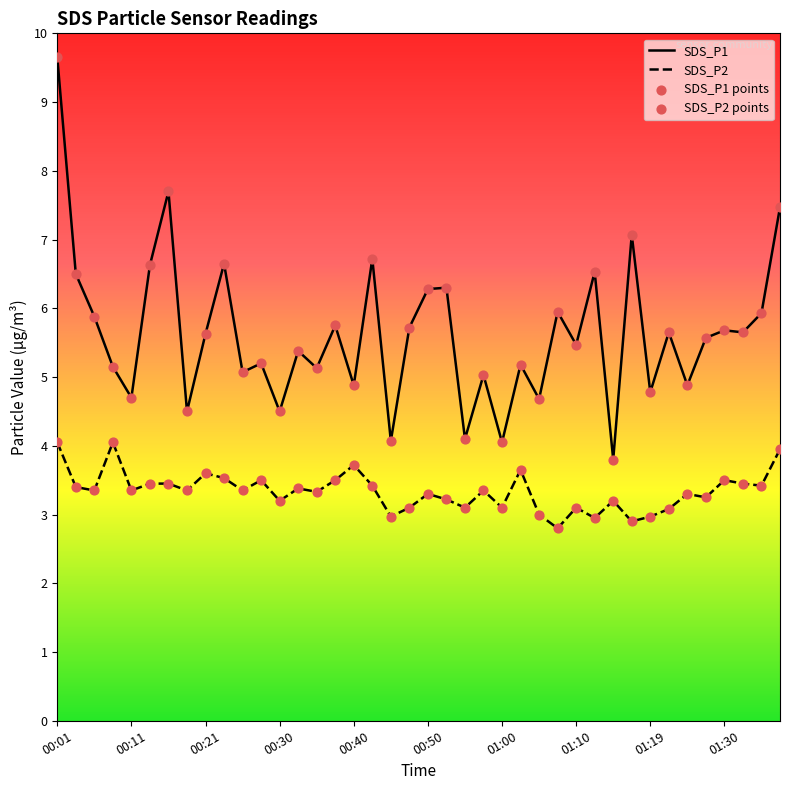

At how many categories does at least one series exceed 4?

39